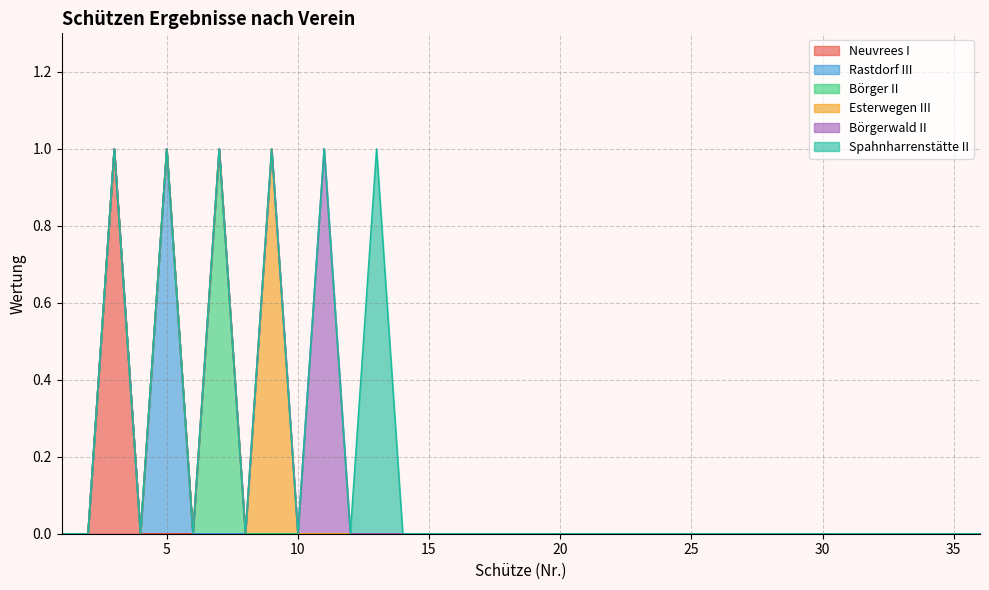

True or false: Rastdorf III and Börger II intersect in this chart.

False